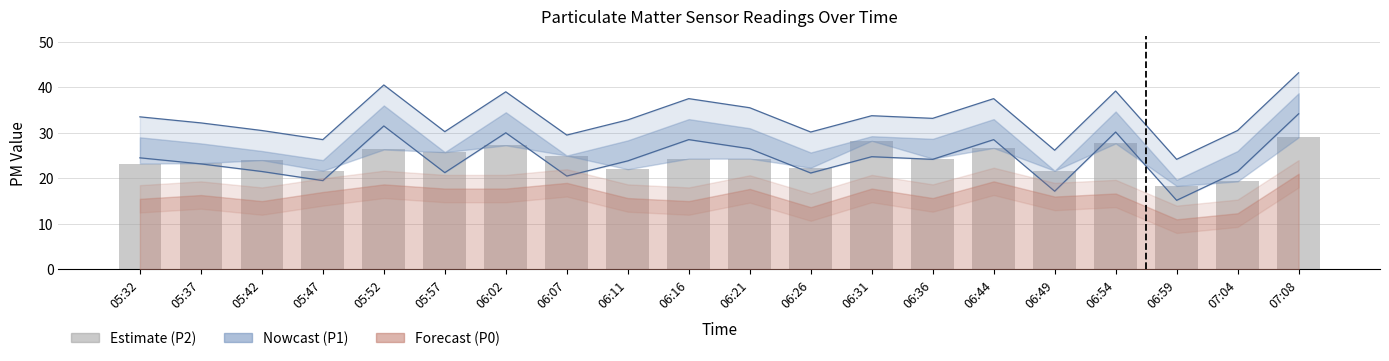

Reading left to right, what are all the values shown in this chart?

23.2	23.3	24.0	21.7	26.3	25.8	27.2	25.0	22.0	24.3	24.3	22.3	28.2	24.3	26.7	21.7	27.7	18.3	19.3	29.0